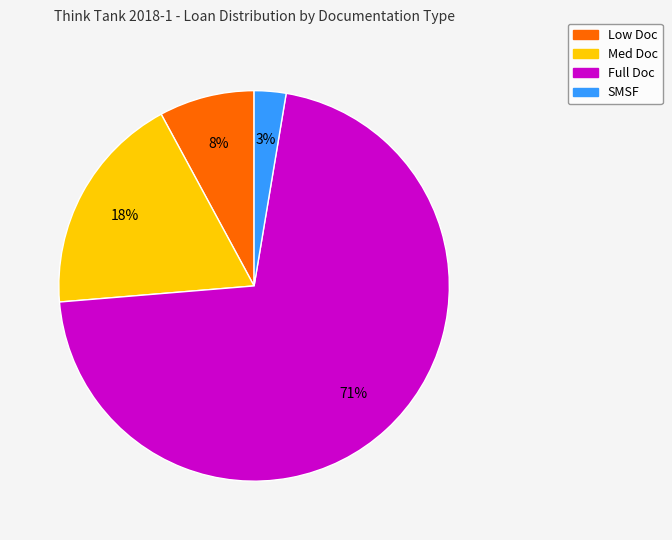

How many segments does this pie chart have?

4